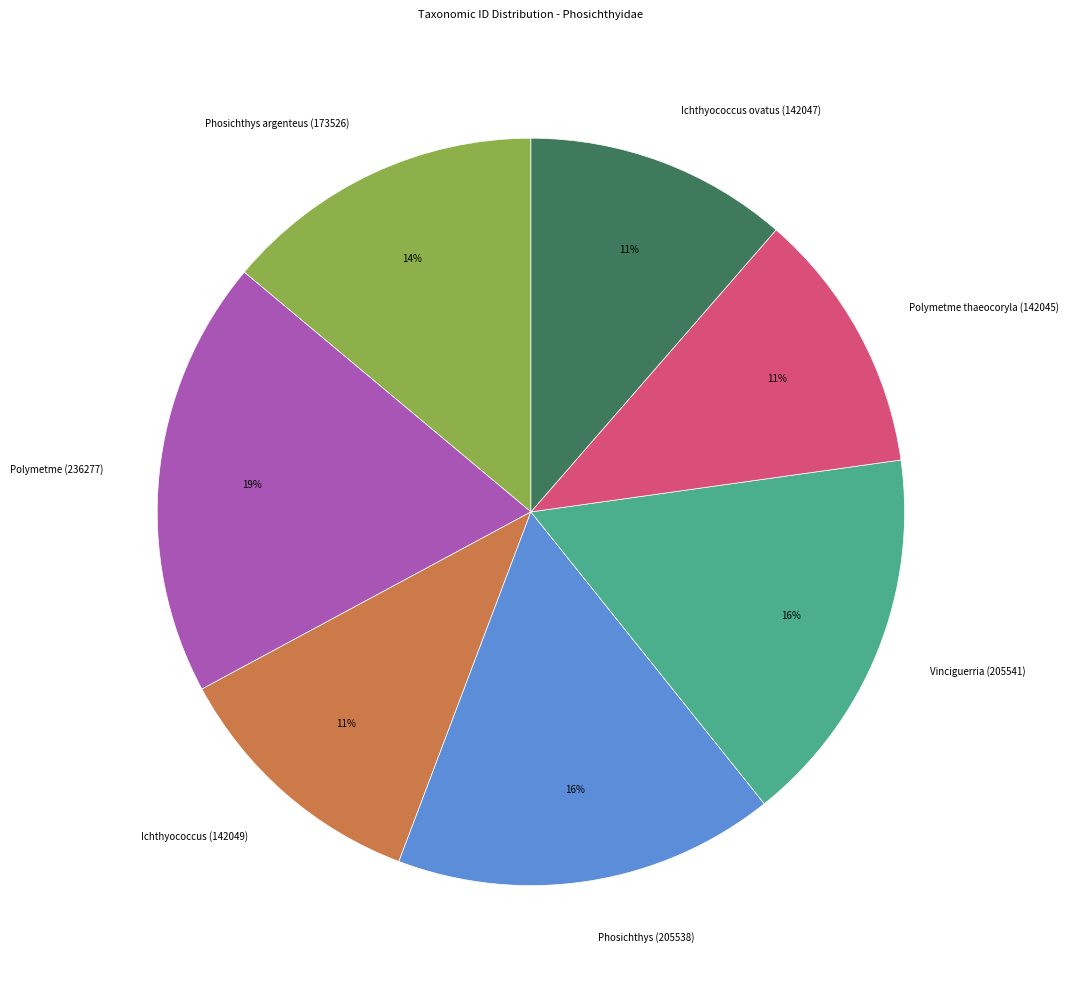

How many segments does this pie chart have?

7